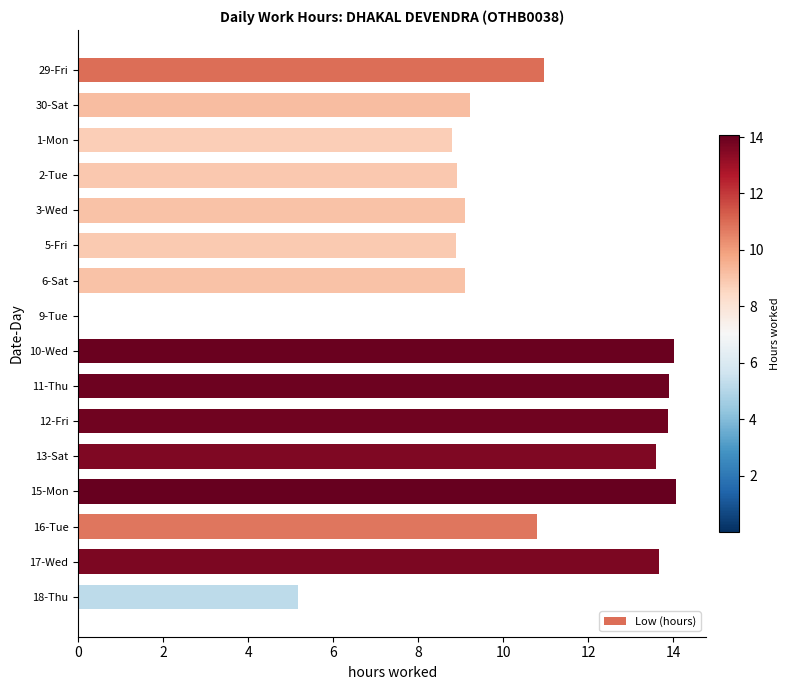

Approximately how many times larger is the value at 30-Sat compared to 13-Sat?

0.7